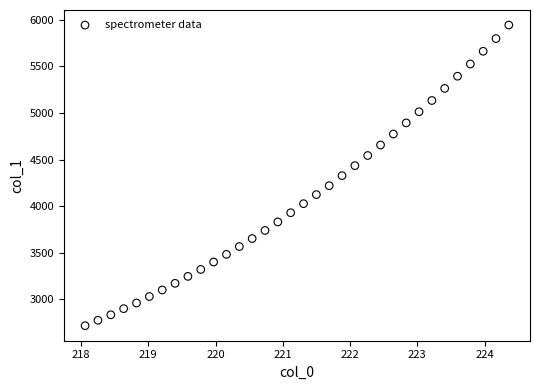

What is the range of X values (max minus min)?

6.3